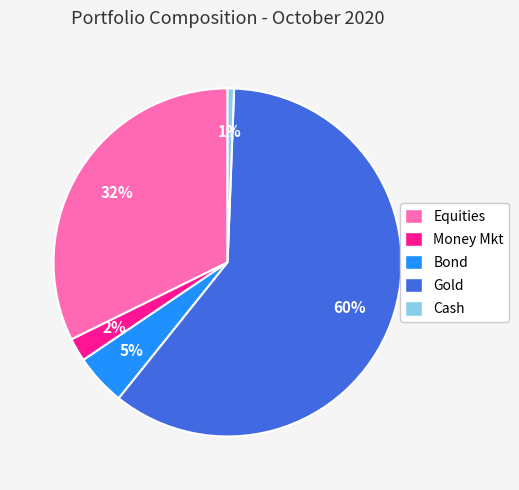

Which slice is the largest?

Gold